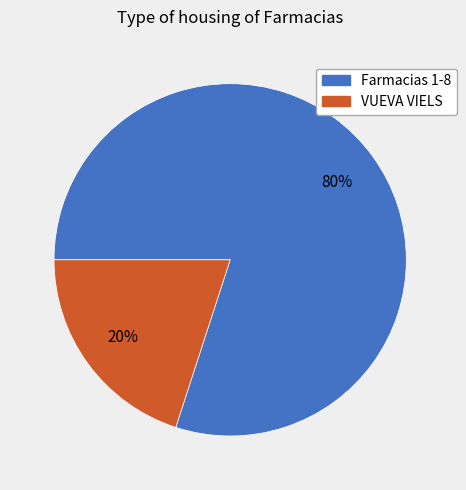

Is there any slice that represents more than half of the pie?

Yes